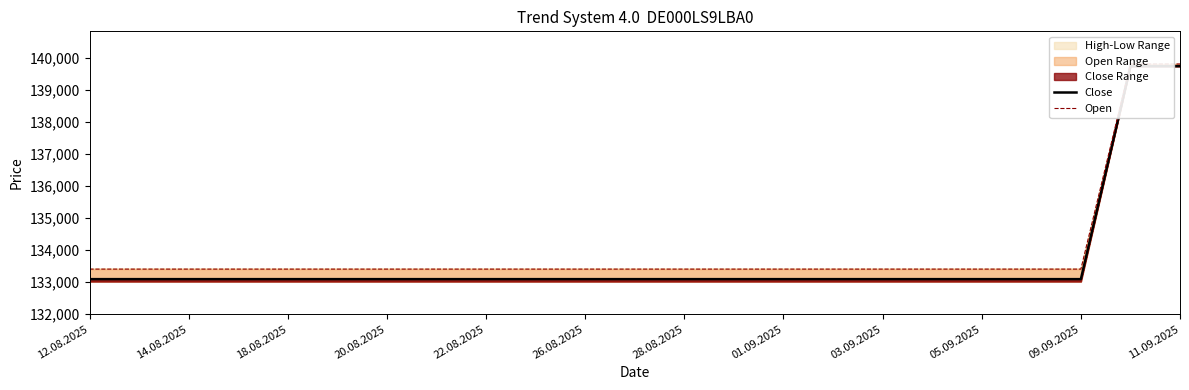

What is the maximum value shown in the chart?

139802